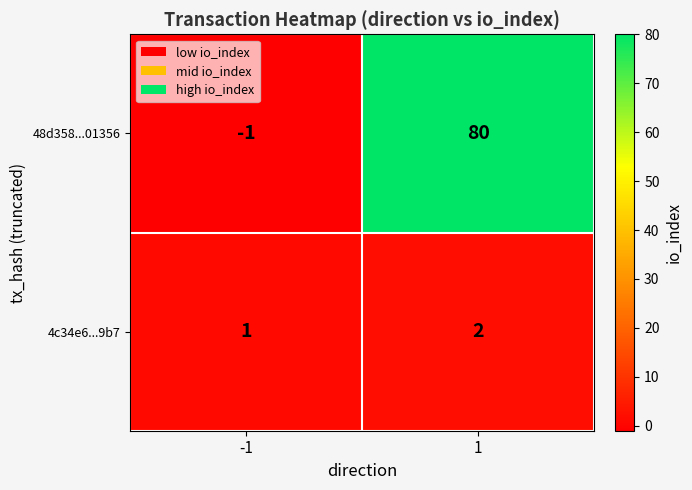

Rank the series at 1 from highest to lowest value.

48d358...01356, 4c34e6...9b7